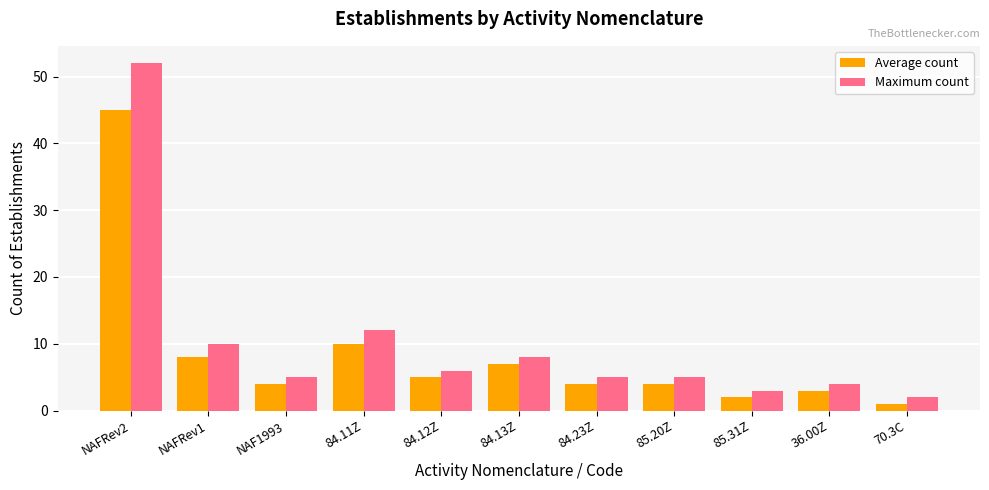

Which series has the largest total across all categories?

Maximum count